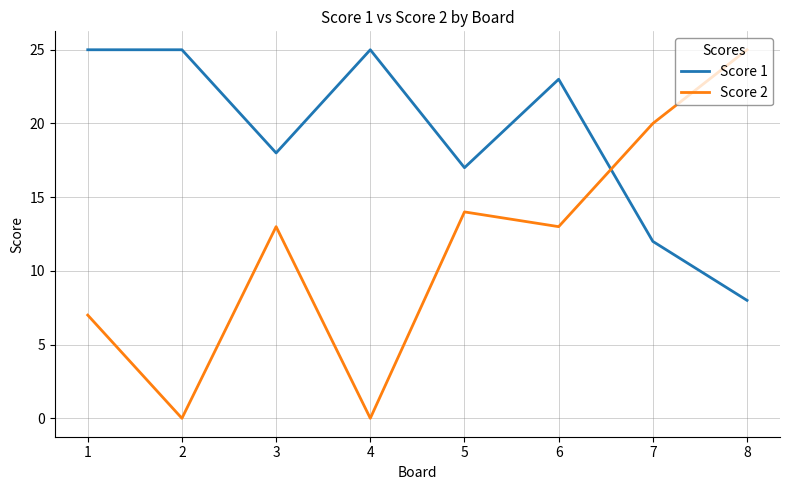

The value of Score 1 at 1 is 36. True or false?

False